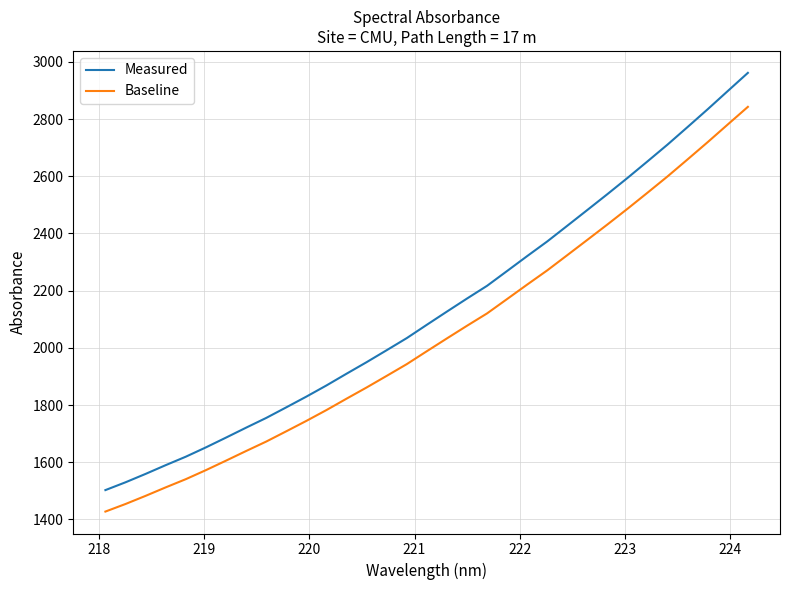

What is the difference between the second highest and minimum values in the Baseline series?

1353.7